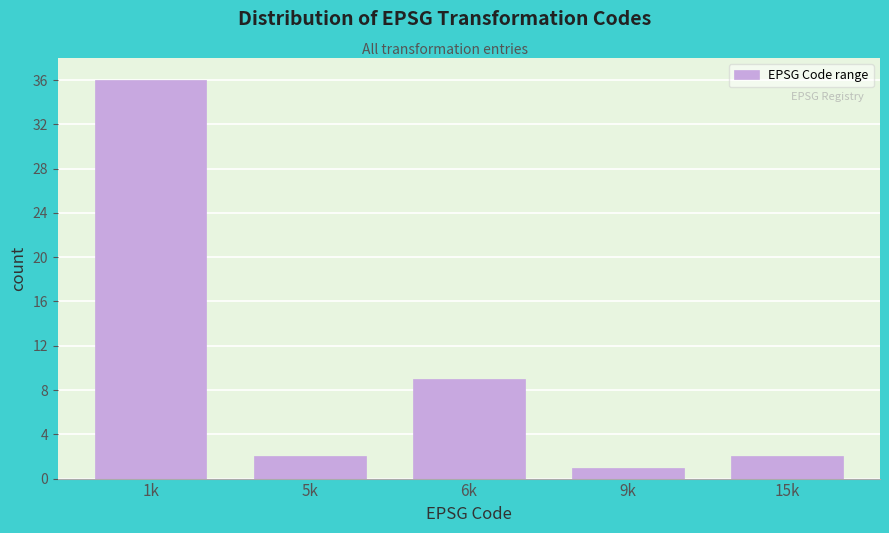

Reading left to right, extract all data points from this chart.

1k=36	5k=2	6k=9	9k=1	15k=2